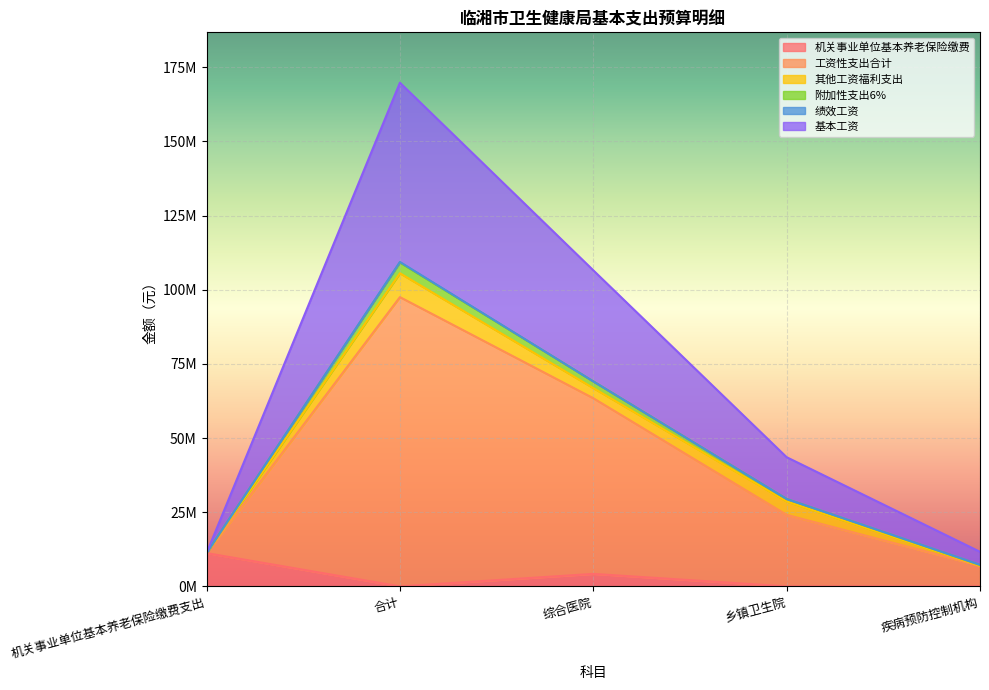

True or false: 附加性支出6% has more than 0 interior local peaks.

True